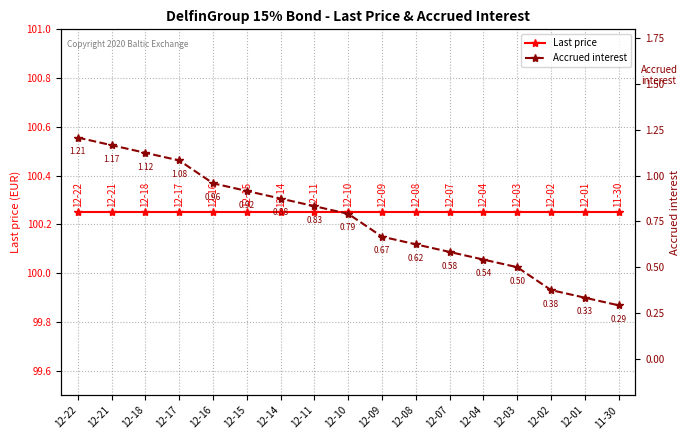

Rank the series by their maximum value, from lowest to highest.

Accrued interest, Last price